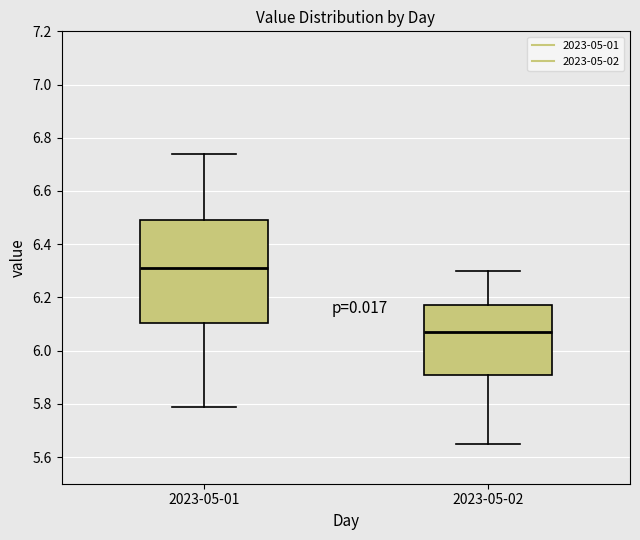

Comparing the boxes themselves (not the whiskers), which one is the tallest?

2023-05-01